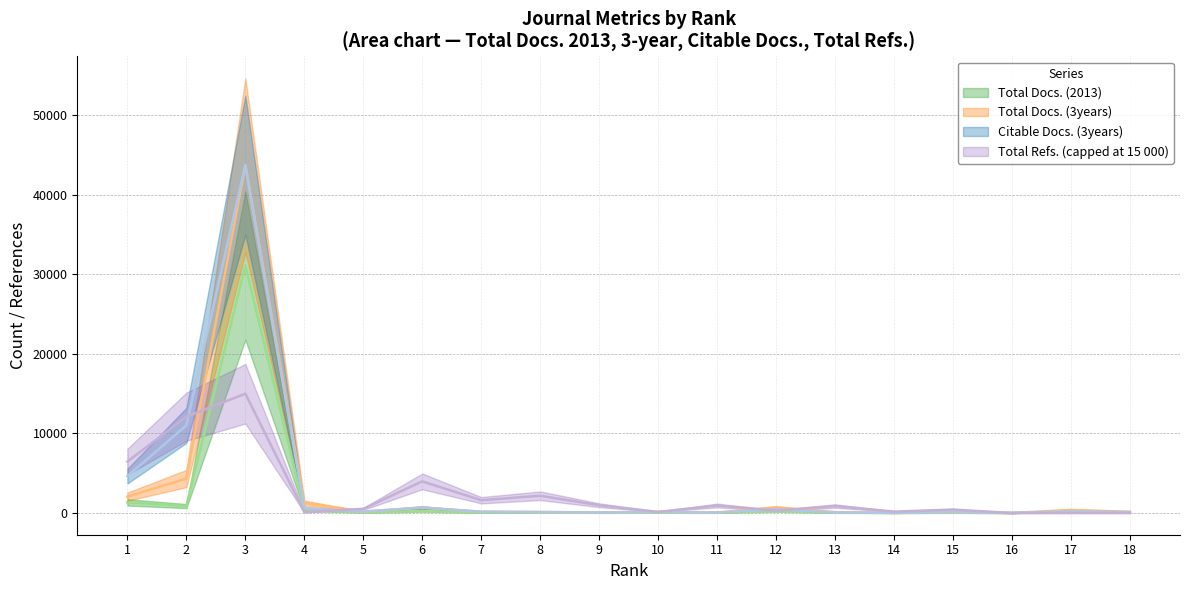

What is the maximum value for Total Docs. (3years)?

43752